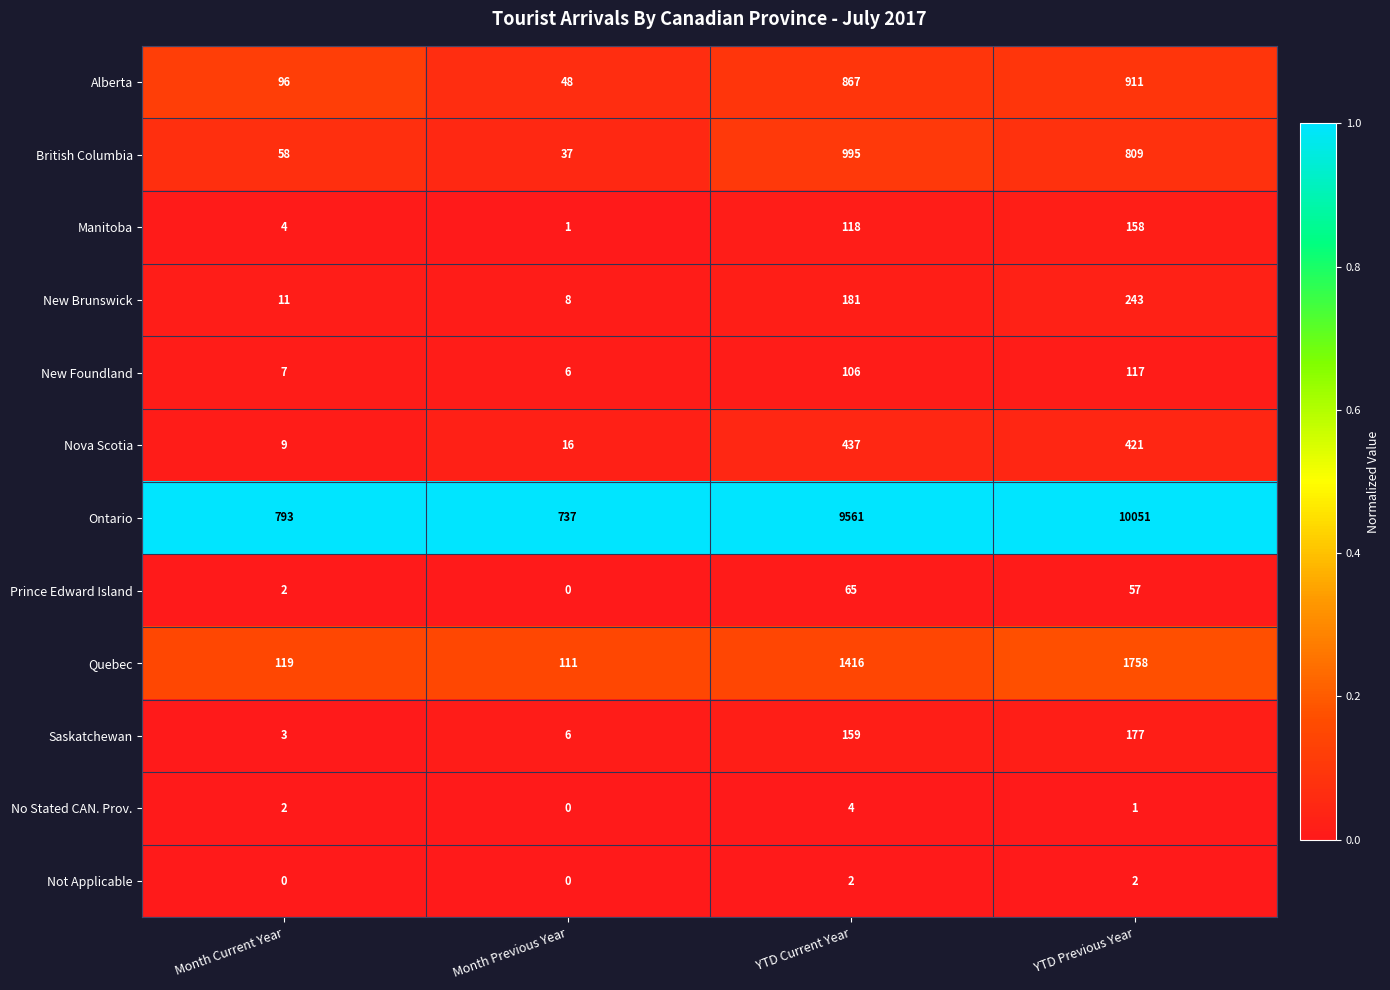

List the series in order of their peak value, lowest first.

Not Applicable, No Stated CAN. Prov., Prince Edward Island, New Foundland, Manitoba, Saskatchewan, New Brunswick, Nova Scotia, Alberta, British Columbia, Quebec, Ontario